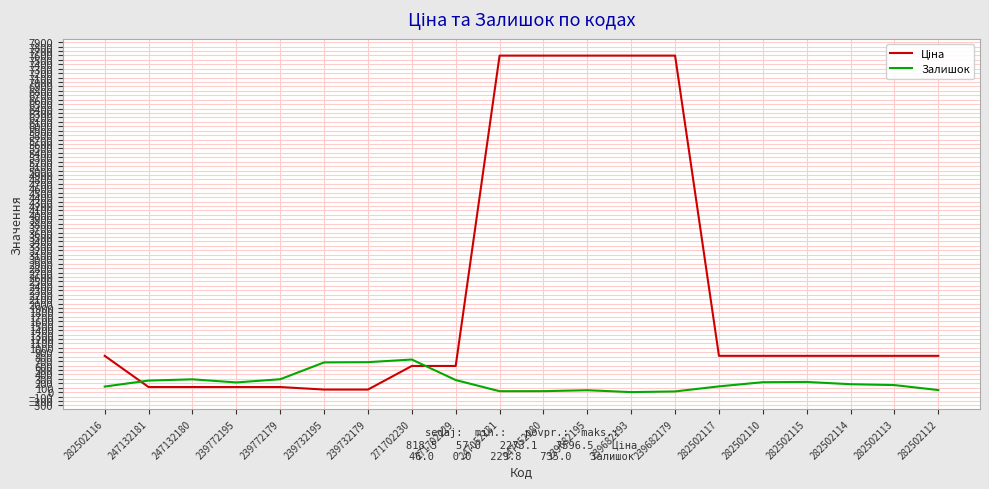

What is the total value across all series at 282502110?

1041.5